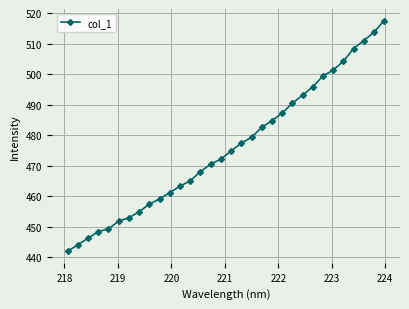

True or false: there are more than 2 points higher than both neighbors.

False